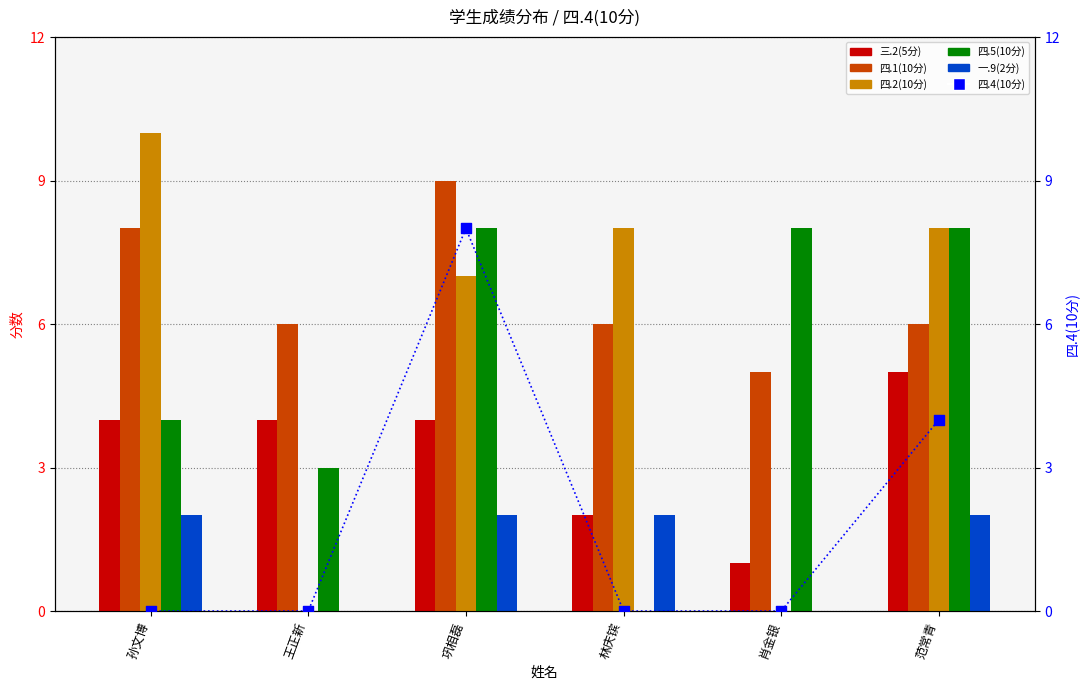

At how many categories does at least one series exceed 1?

6